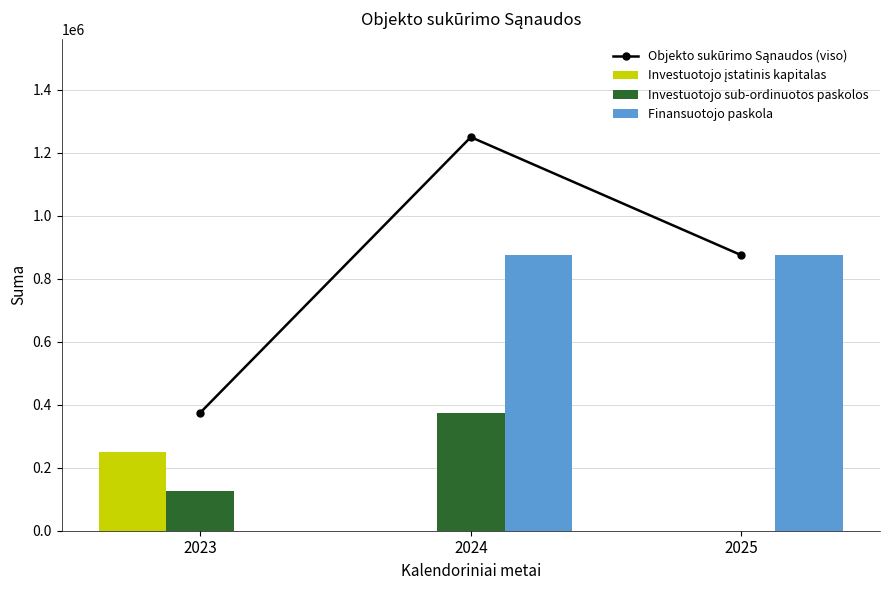

Rank the series by their maximum value, from lowest to highest.

Investuotojo įstatinis kapitalas, Investuotojo sub-ordinuotos paskolos, Finansuotojo paskola, Objekto sukūrimo Sąnaudos (viso)